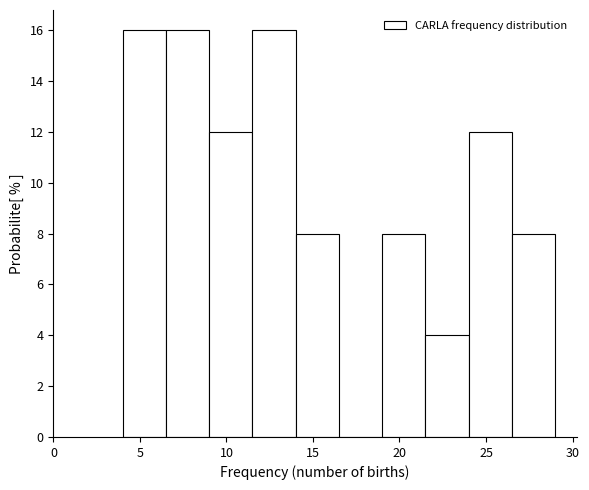

How tall is the bar that spans 24.0 to 26.5 on the x-axis? The values are not printed on the chart, so give them approximately, as read against the axis.

12